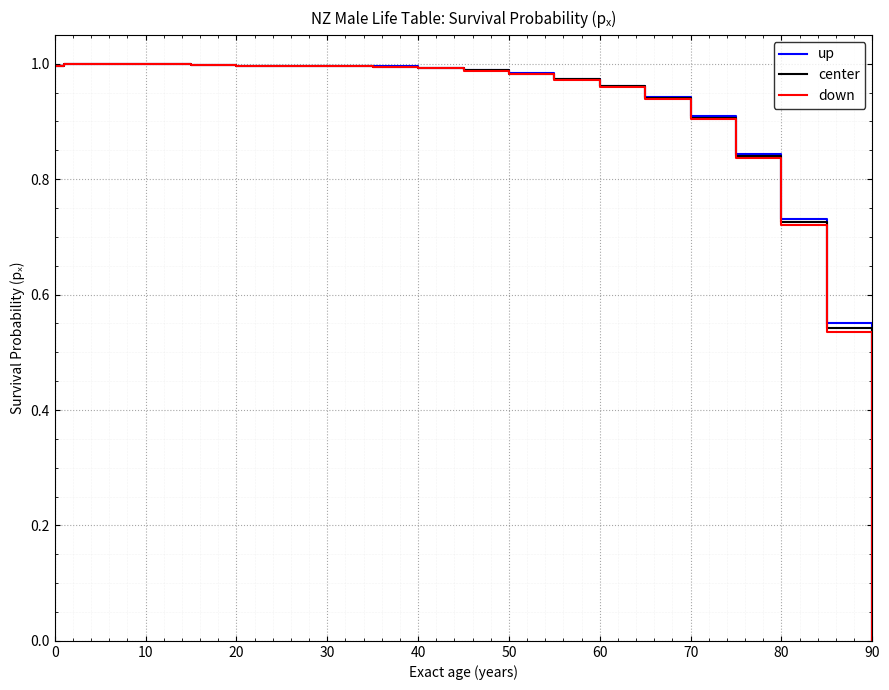

Which series has the largest range (max minus min)?

up